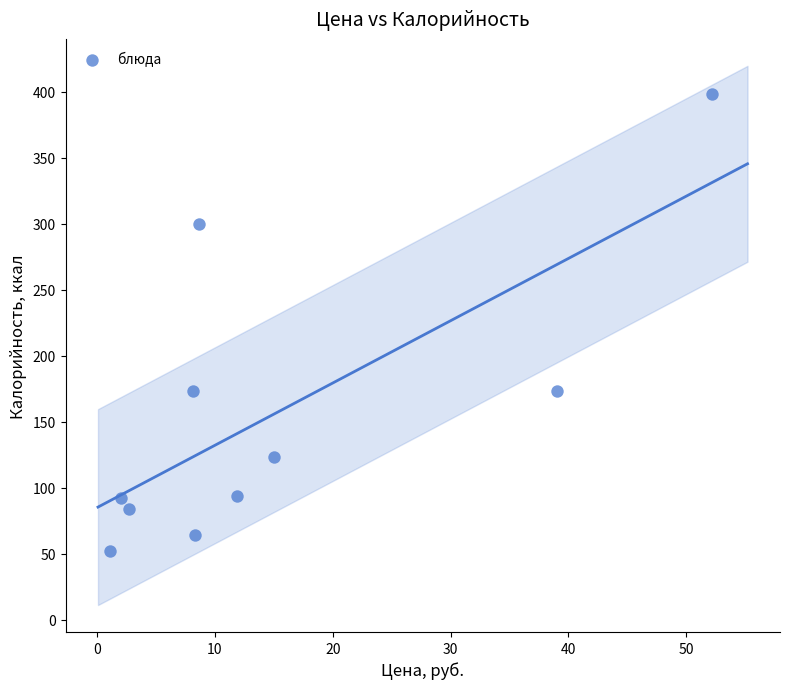

What is the average Y value?

155